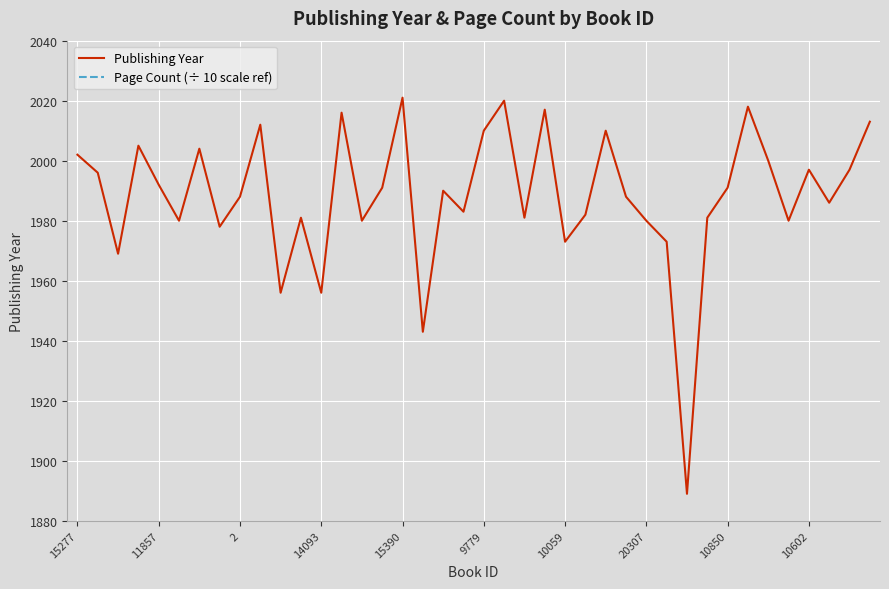

Is this an area chart (filled region under the line)?

No